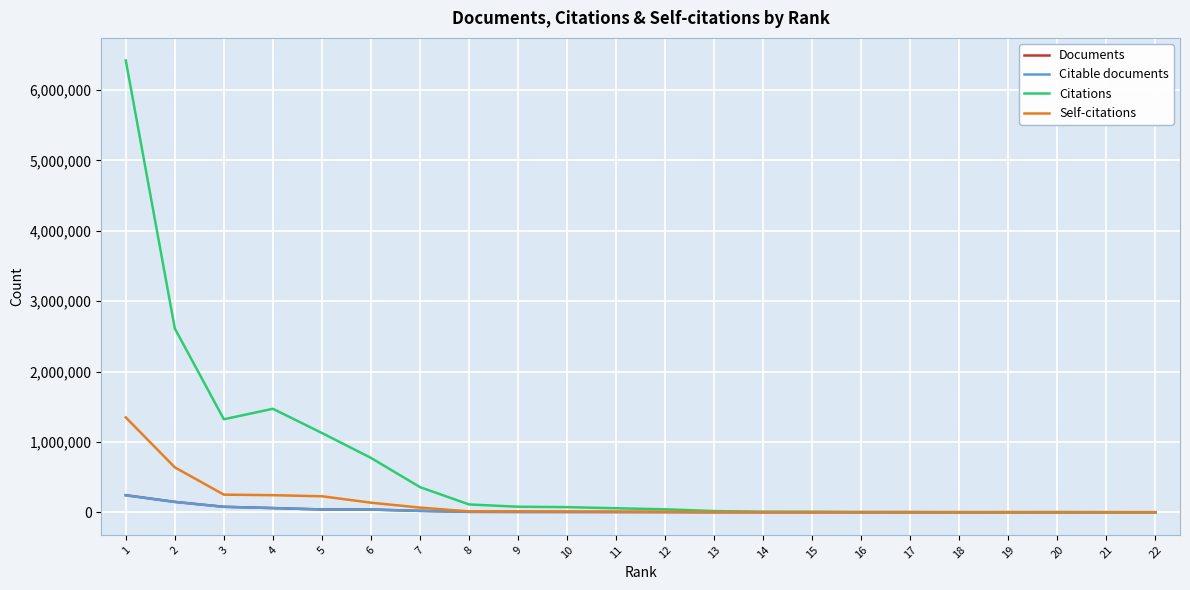

Which series has the largest total across all categories?

Citations